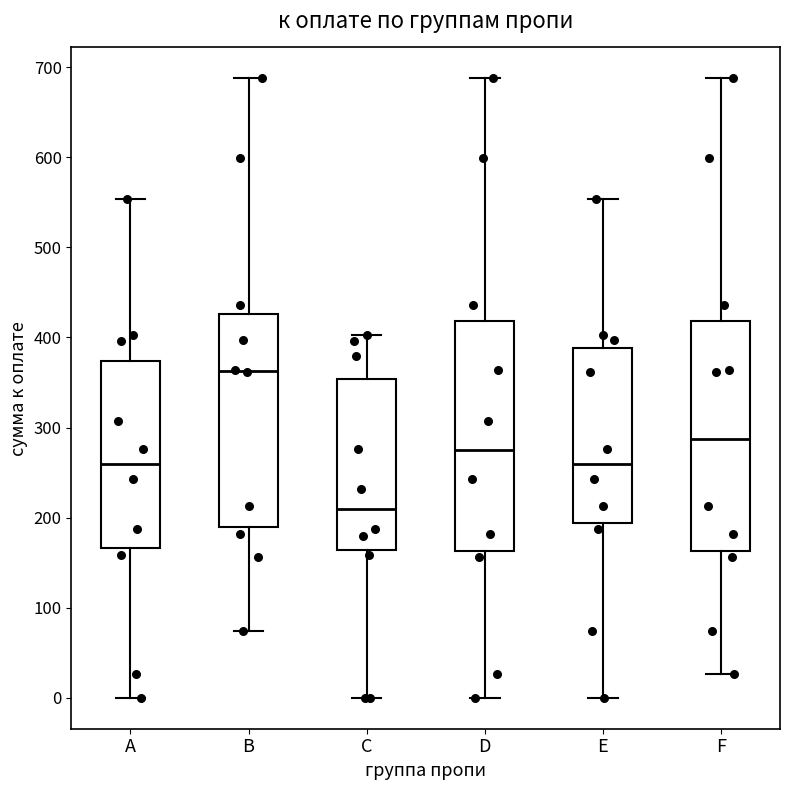

Reading left to right, read every box against the y-axis: the position of its median line, the range the box covers, and the ends of its whiskers. The values are not printed on the chart, so give them approximately, as read against the axis.

A: median 260, box 170 to 370, whiskers 0 to 550
B: median 360, box 190 to 430, whiskers 70 to 690
C: median 210, box 160 to 350, whiskers 0 to 400
D: median 280, box 160 to 420, whiskers 0 to 690
E: median 260, box 190 to 390, whiskers 0 to 550
F: median 290, box 160 to 420, whiskers 30 to 690